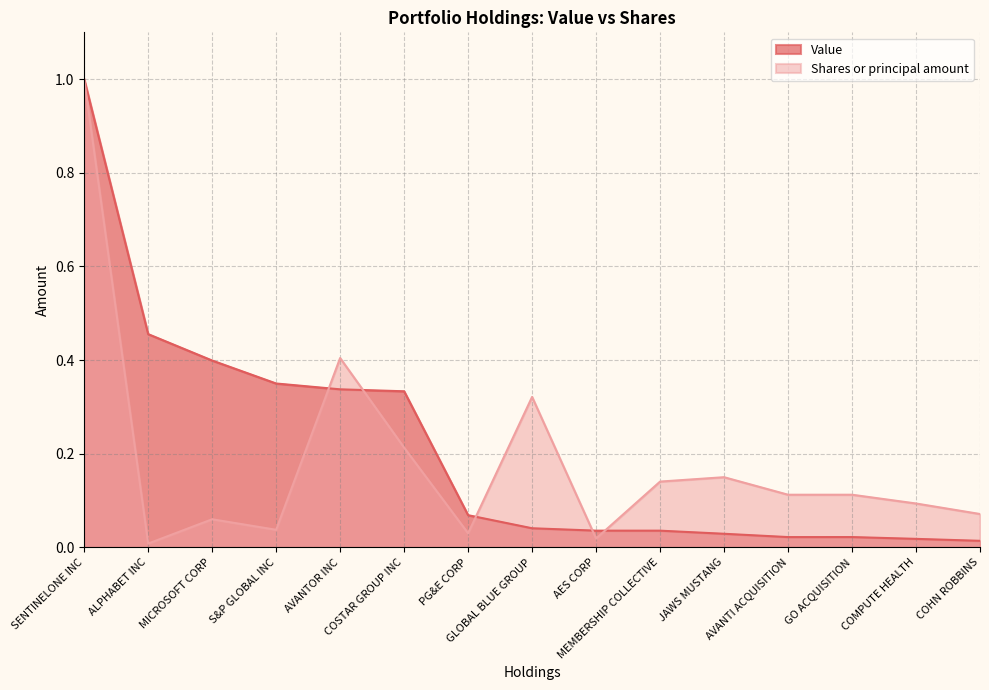

Reading left to right, list all the values displayed in this chart.

Value: SENTINELONE INC=1.0	ALPHABET INC=0.5	MICROSOFT CORP=0.4	S&P GLOBAL INC=0.3	AVANTOR INC=0.3	COSTAR GROUP INC=0.3	PG&E CORP=0.1	GLOBAL BLUE GROUP=0.0	AES CORP=0.0	MEMBERSHIP COLLECTIVE=0.0	JAWS MUSTANG=0.0	AVANTI ACQUISITION=0.0	GO ACQUISITION=0.0	COMPUTE HEALTH=0.0	COHN ROBBINS=0.0
Shares or principal amount: SENTINELONE INC=1.0	ALPHABET INC=0.0	MICROSOFT CORP=0.1	S&P GLOBAL INC=0.0	AVANTOR INC=0.4	COSTAR GROUP INC=0.2	PG&E CORP=0.0	GLOBAL BLUE GROUP=0.3	AES CORP=0.0	MEMBERSHIP COLLECTIVE=0.1	JAWS MUSTANG=0.1	AVANTI ACQUISITION=0.1	GO ACQUISITION=0.1	COMPUTE HEALTH=0.1	COHN ROBBINS=0.1